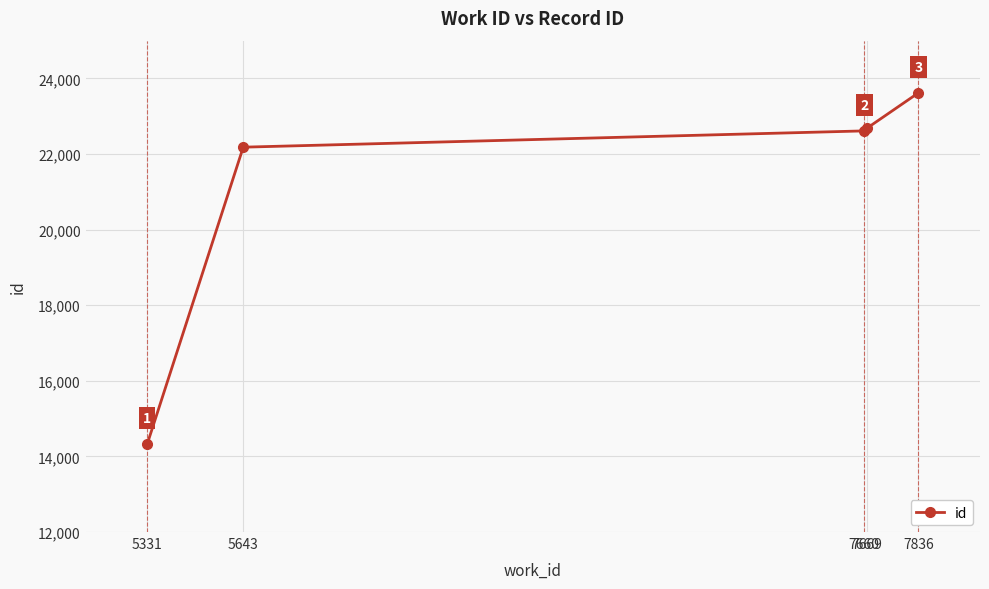

Is it true that the value at 7660 is 9879?

False